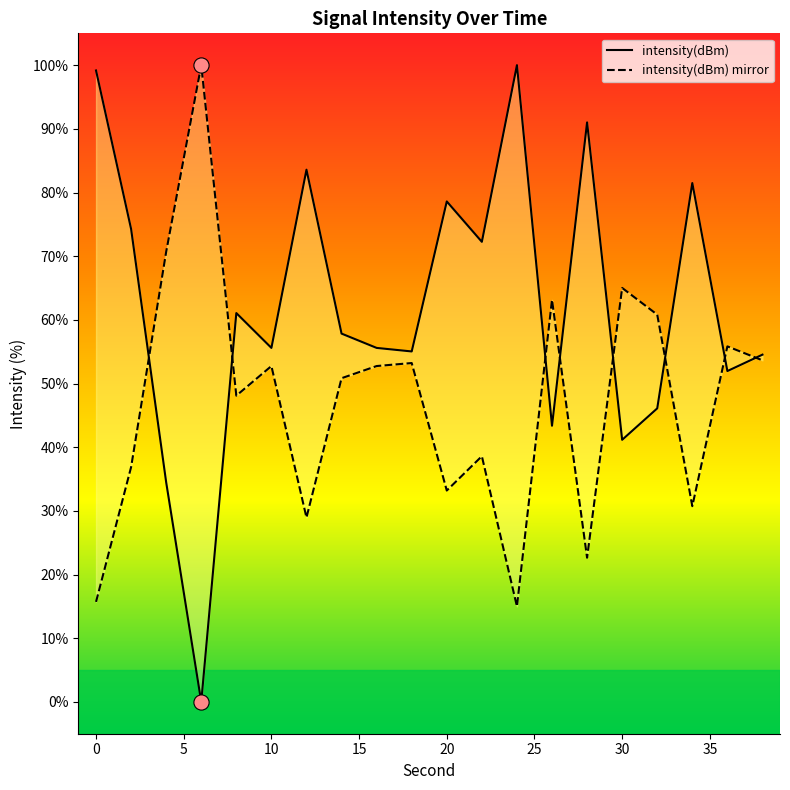

Approximately how many times larger is the value at 36 compared to 16?

0.9